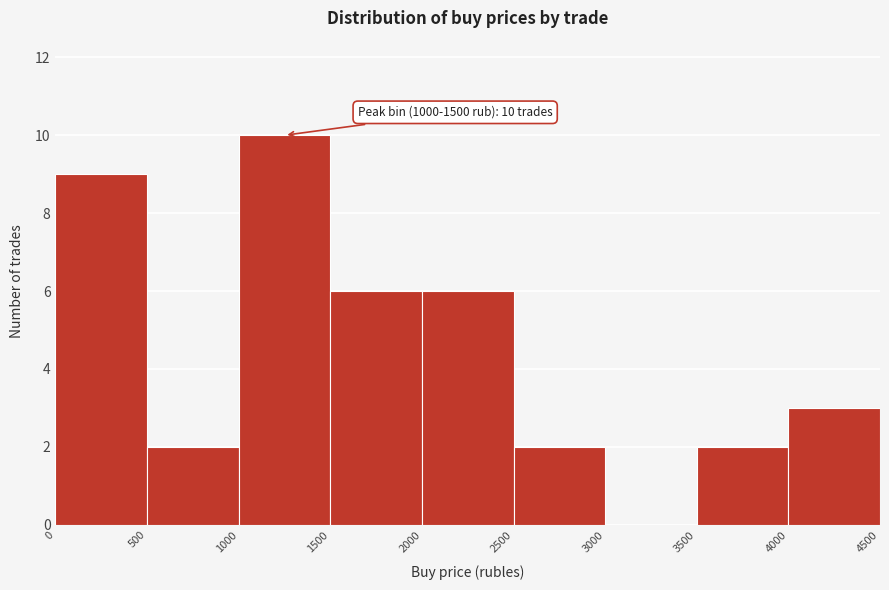

Which range on the x-axis has the tallest bar?

1000 to 1500